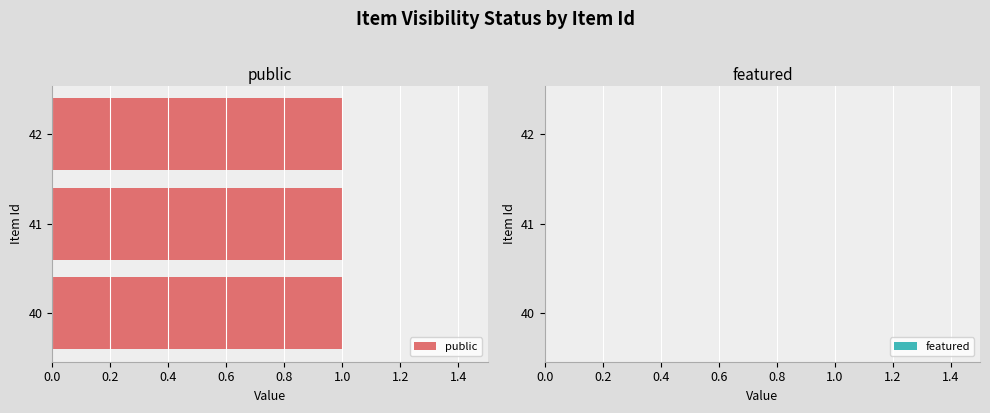

Is it true that public equals 2 at 41?

False